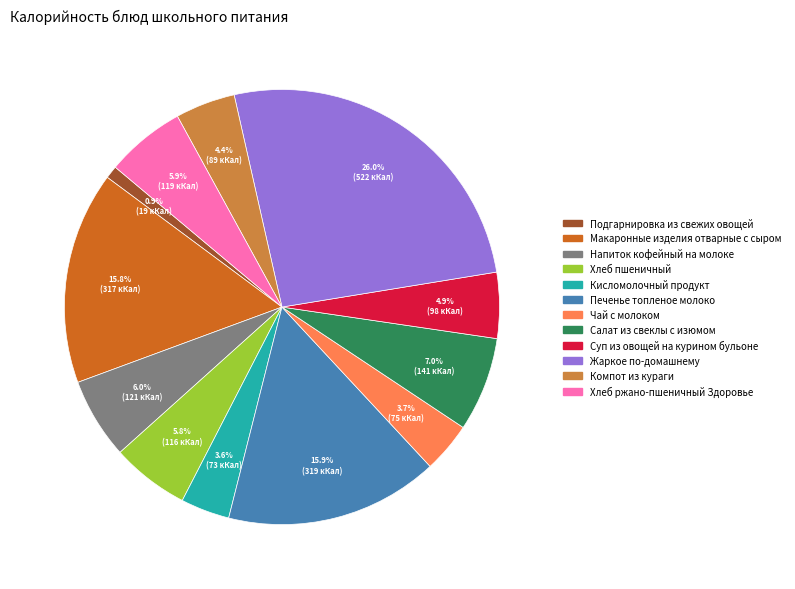

To the nearest percent, what is the average slice percentage?

8%